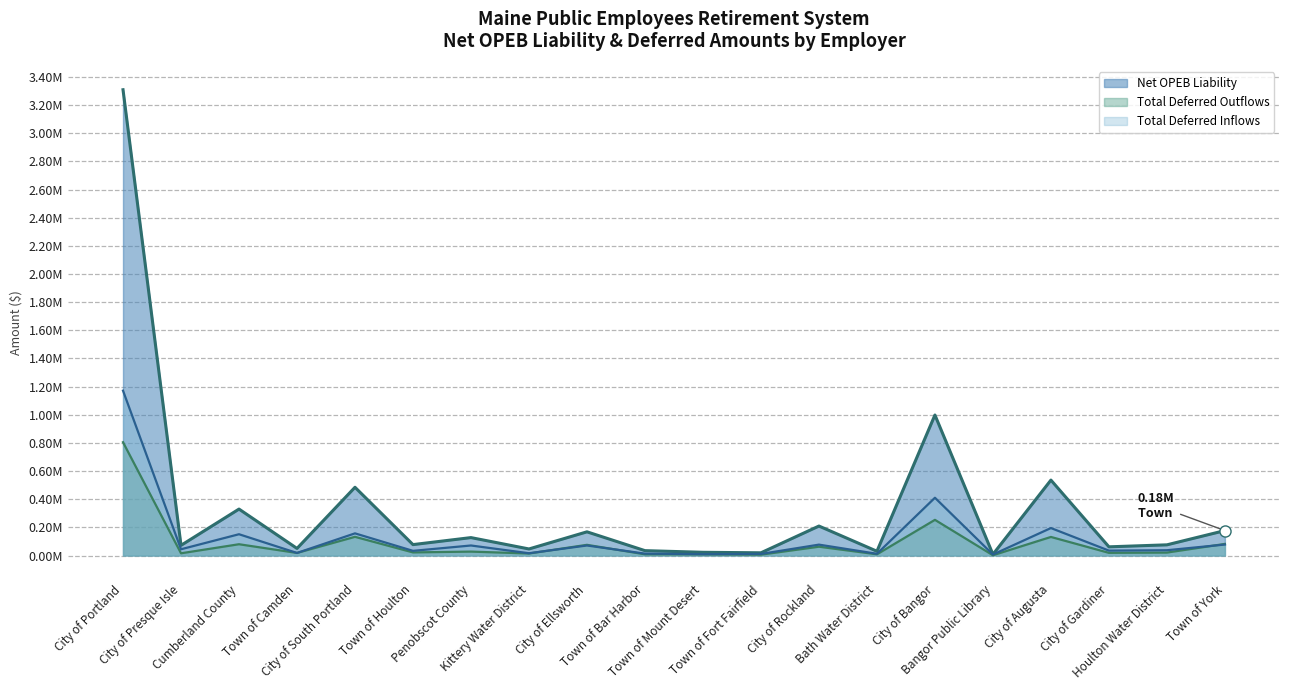

The value of Total Deferred Outflows at Town of Houlton is 0.0. True or false?

True